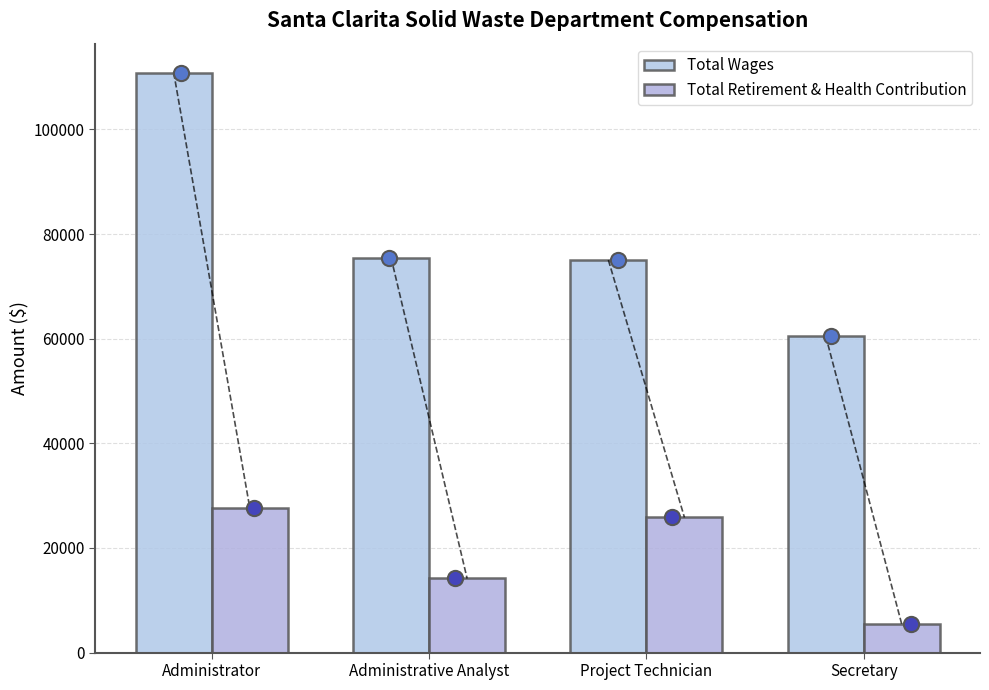

Which series contains the lowest Y value?

Total Retirement & Health Contribution